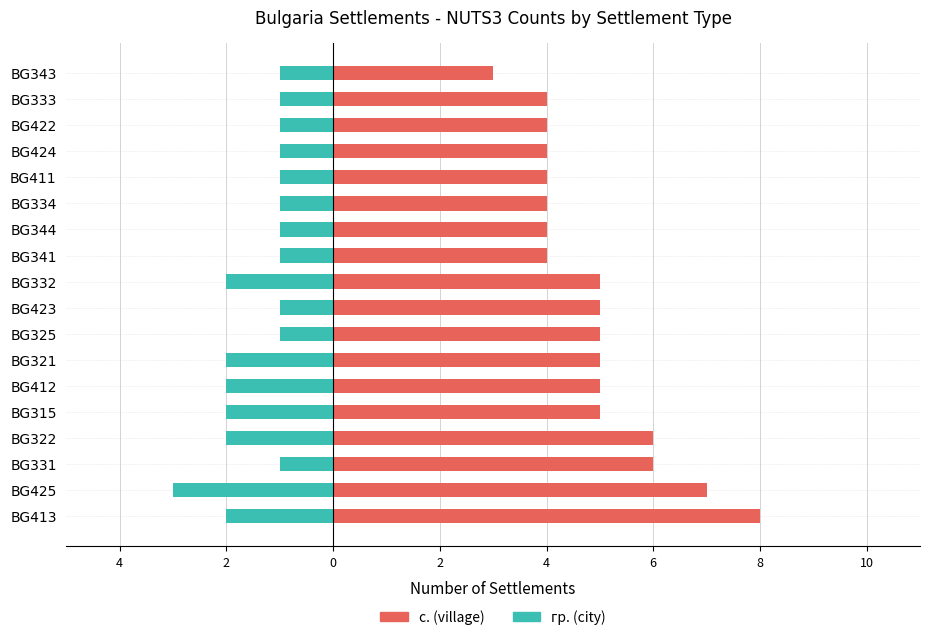

Reading left to right, list all the values displayed in this chart.

с. (village): 8	7	6	6	5	5	5	5	5	5	4	4	4	4	4	4	4	3
гр. (city): -2	-3	-1	-2	-2	-2	-2	-1	-1	-2	-1	-1	-1	-1	-1	-1	-1	-1